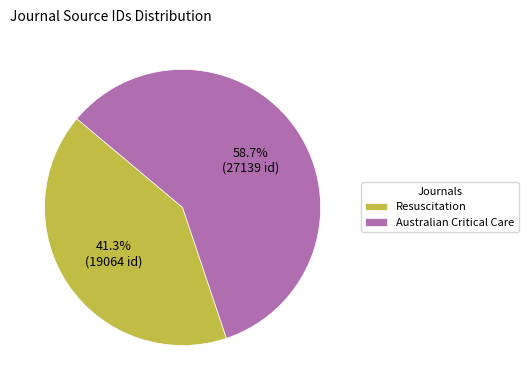

What is the majority slice?

Australian Critical Care